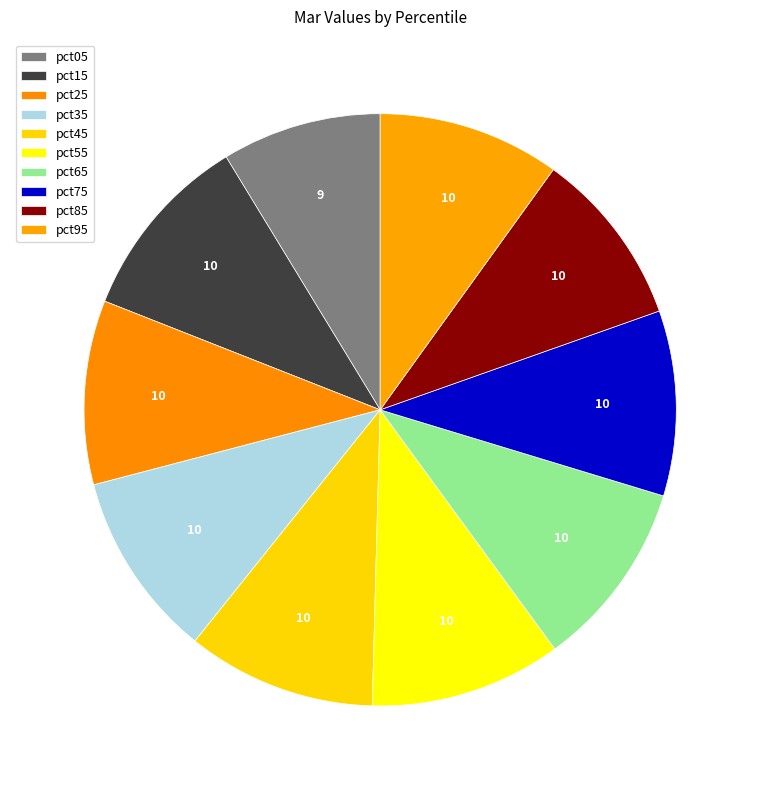

Count the number of slices in the pie.

10